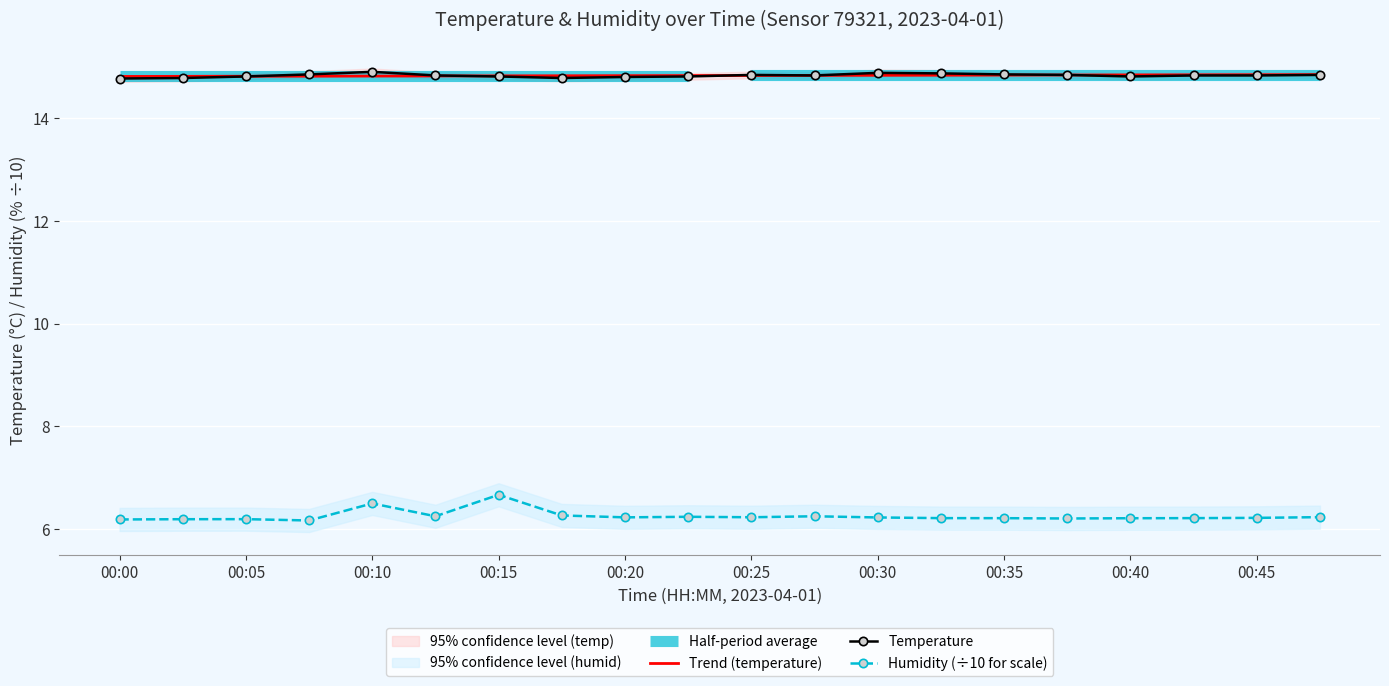

What is the difference between the second highest and minimum values in the humidity series?

0.3